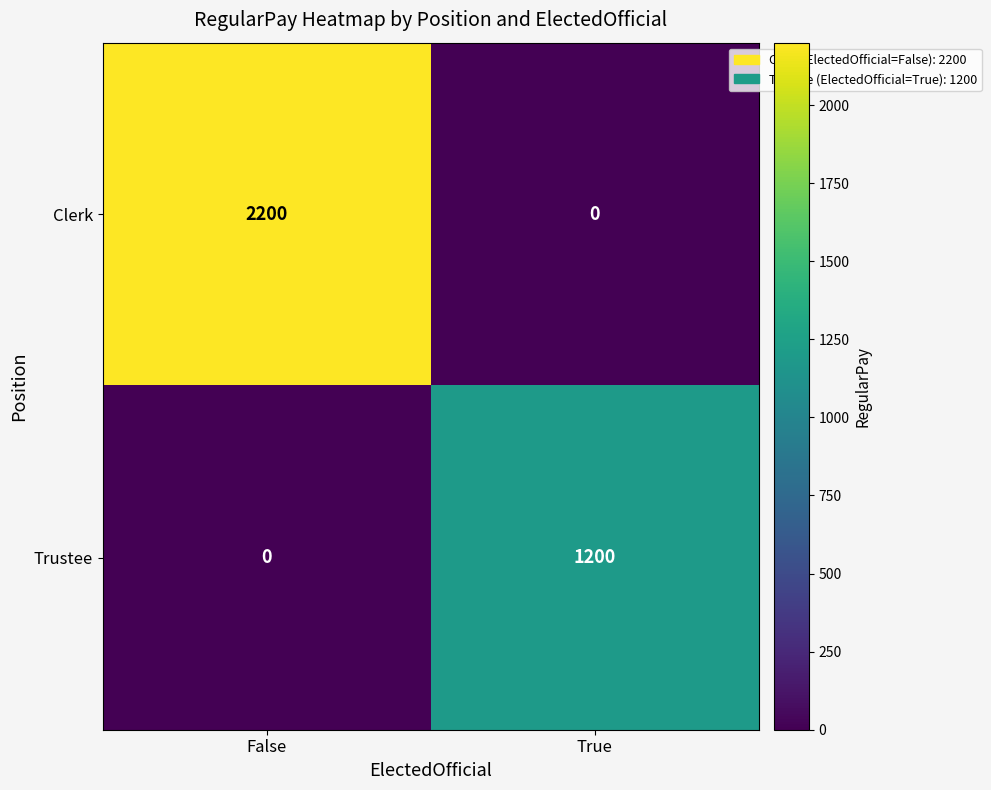

True or false: Clerk has a value of 962 at True.

False